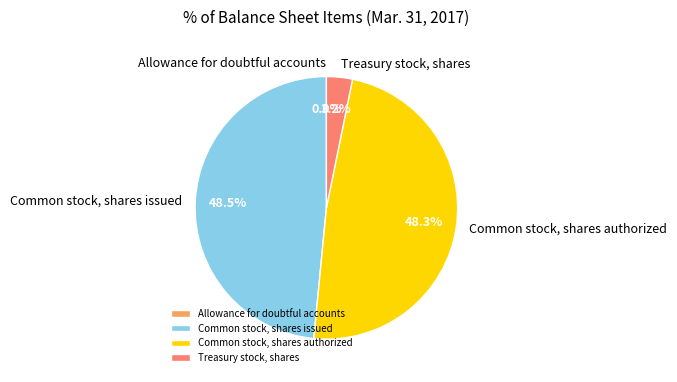

Does any single category account for the majority?

No